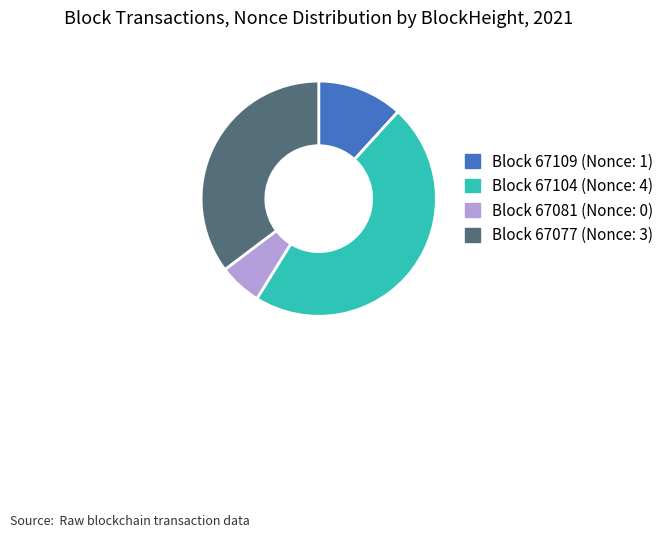

Does any single category account for the majority?

No